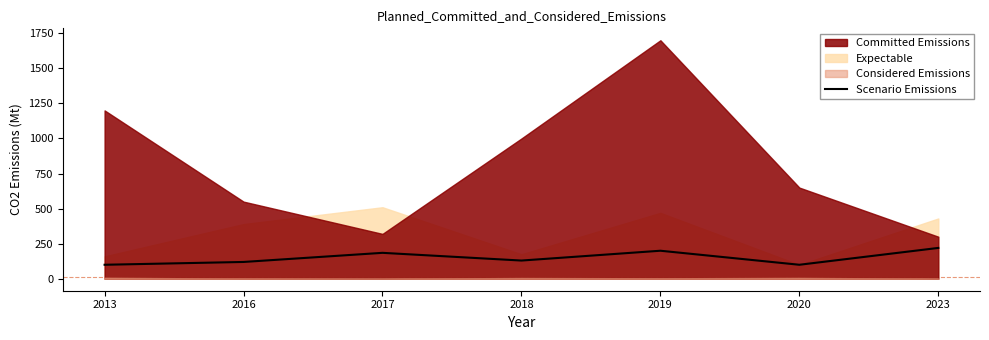

List the labels in order of value, smallest first.

2013, 2020, 2016, 2018, 2017, 2019, 2023